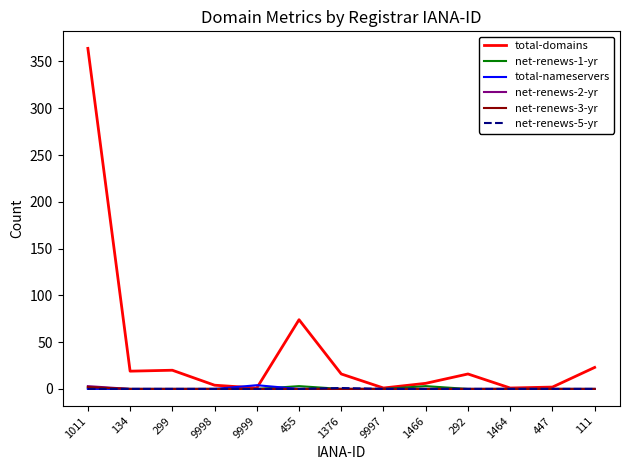

At which category is the sum across all series the highest?

1011